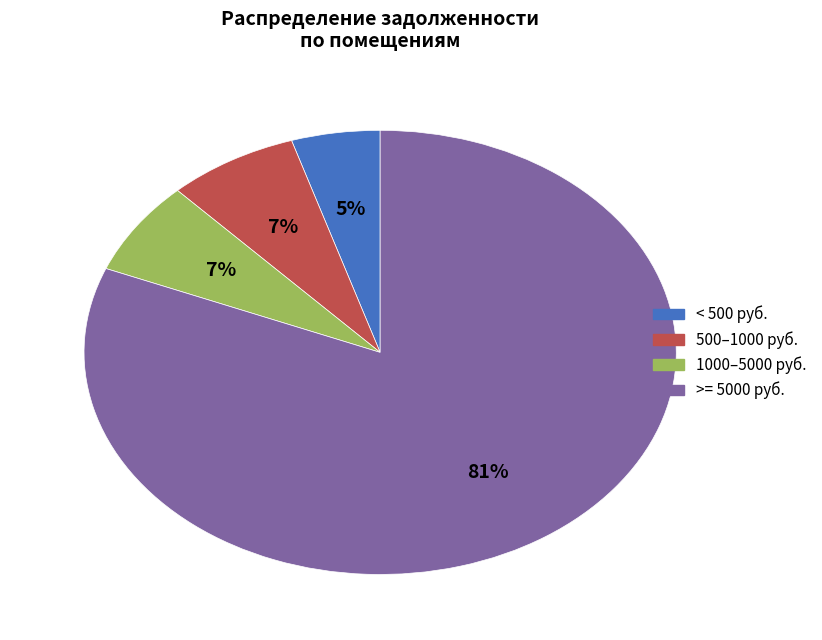

True or false: >= 5000 руб. accounts for 81% of the total.

True